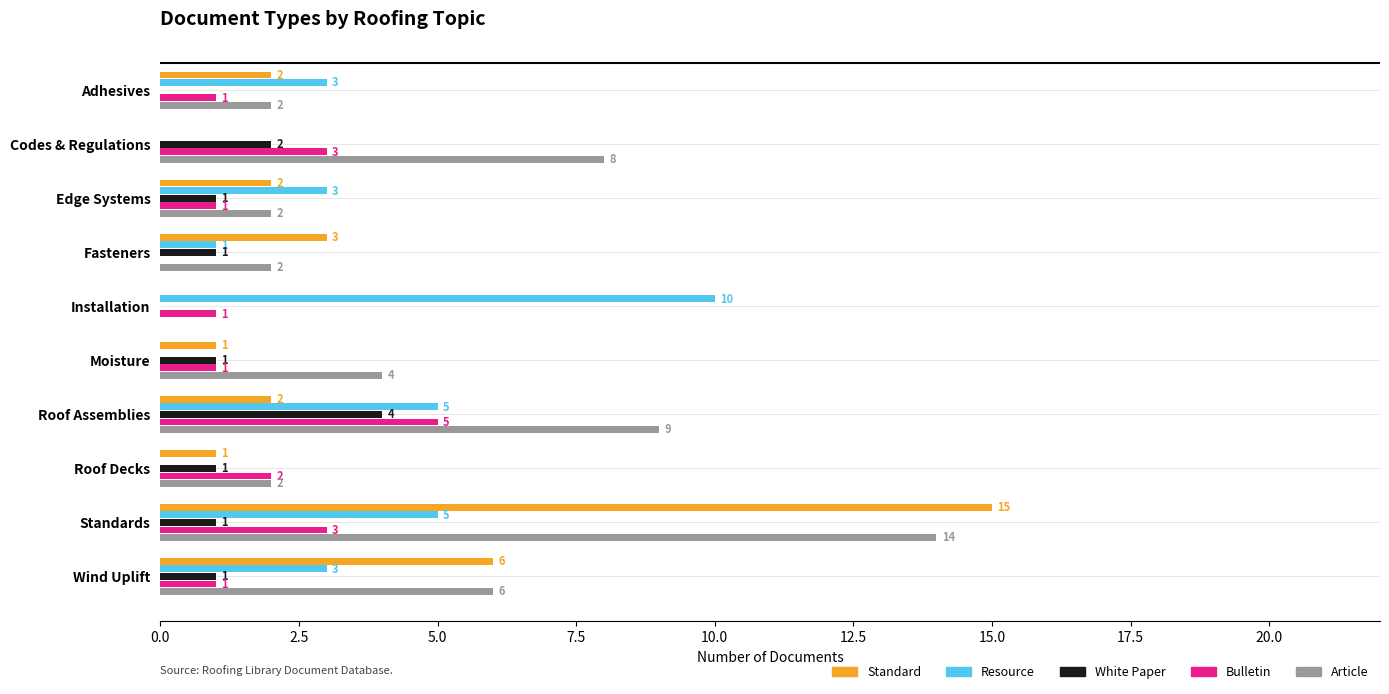

Which series changed the most between Moisture and Roof Decks?

Article